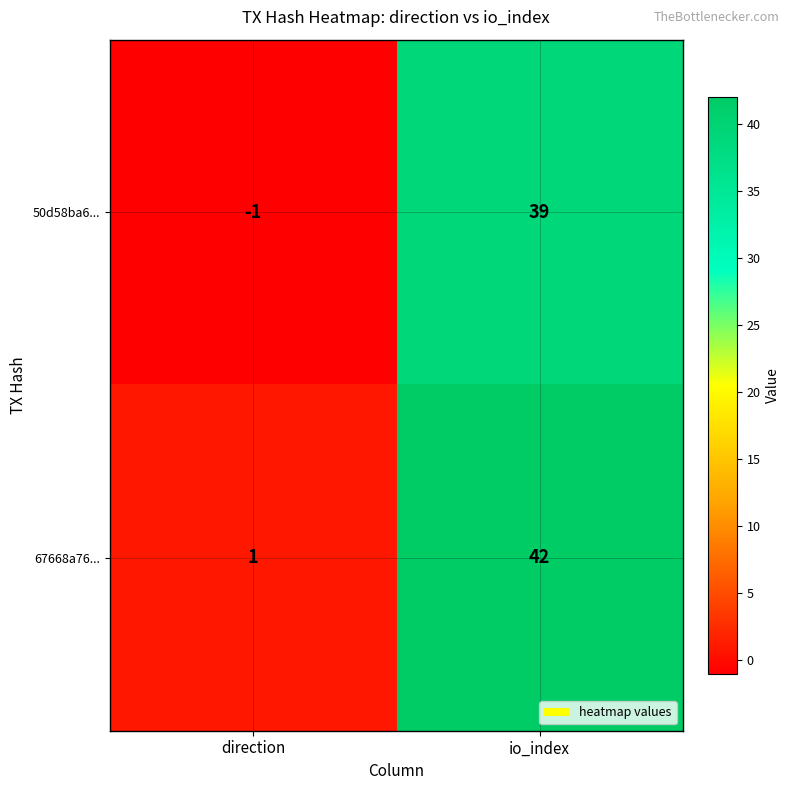

What is the difference between the 67668a76... values at direction and io_index?

41